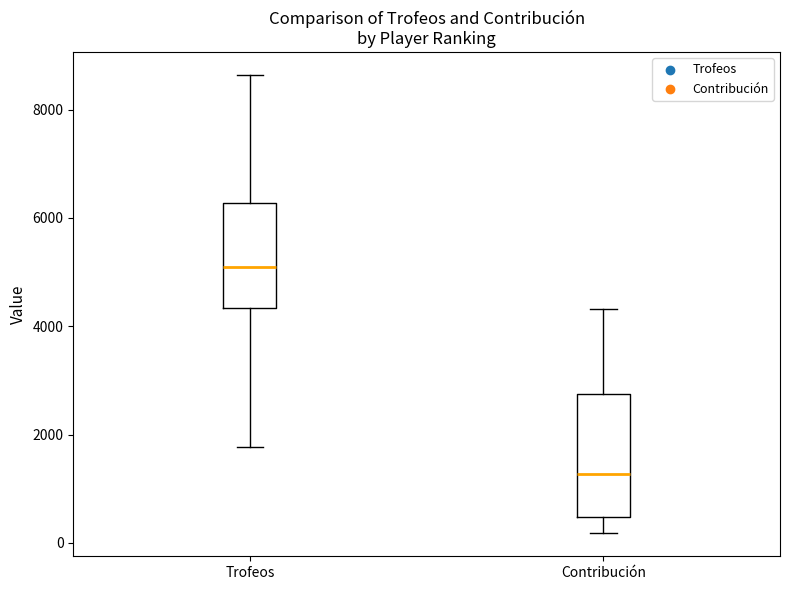

Which box is the tallest, from its lower edge to its upper edge?

Contribución